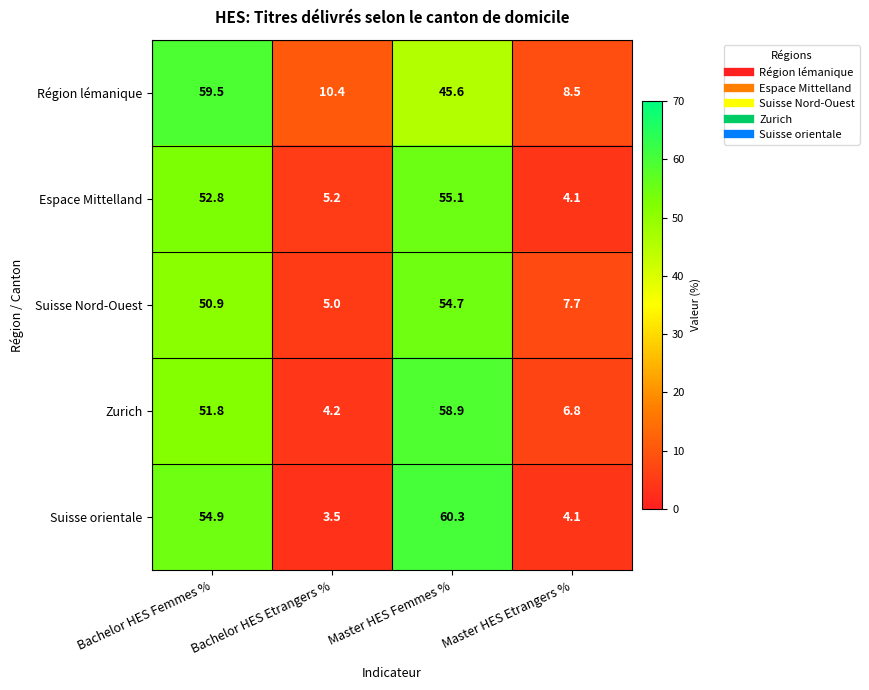

What is the sum of the Région lémanique values at Master HES Femmes % and Bachelor HES Femmes %?

105.1